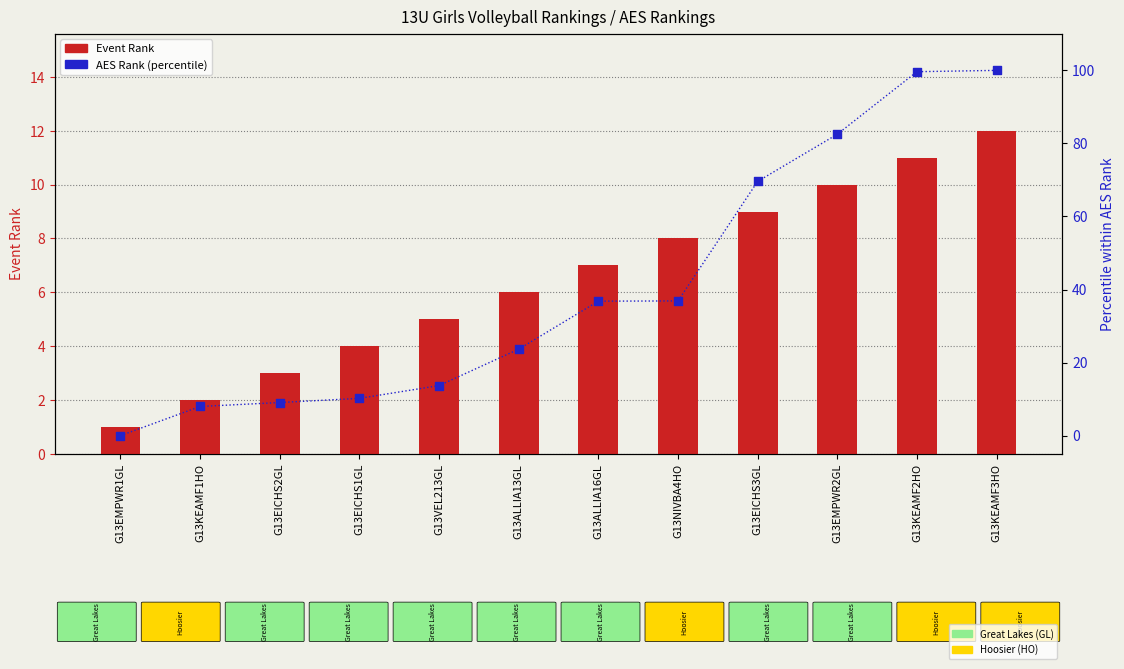

At how many categories does at least one series exceed 74?

3